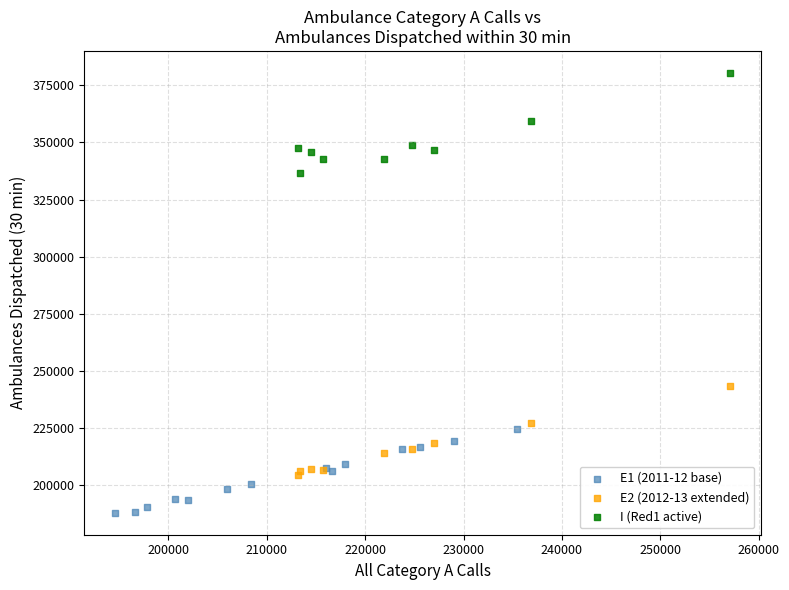

Which series contains the lowest Y value?

E1 (2011-12 base)